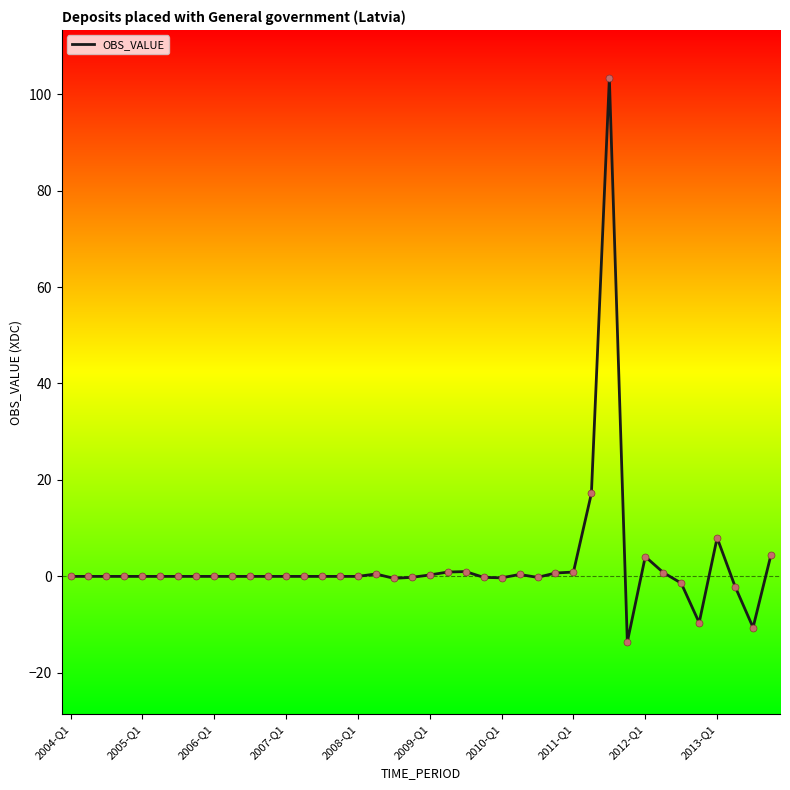

What is the maximum value shown in the chart?

103.3